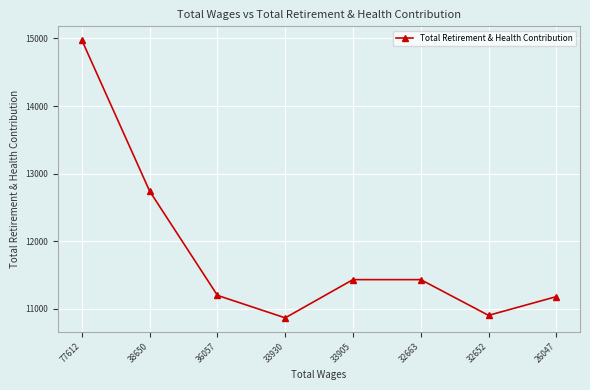

What is the smallest value displayed?

10864